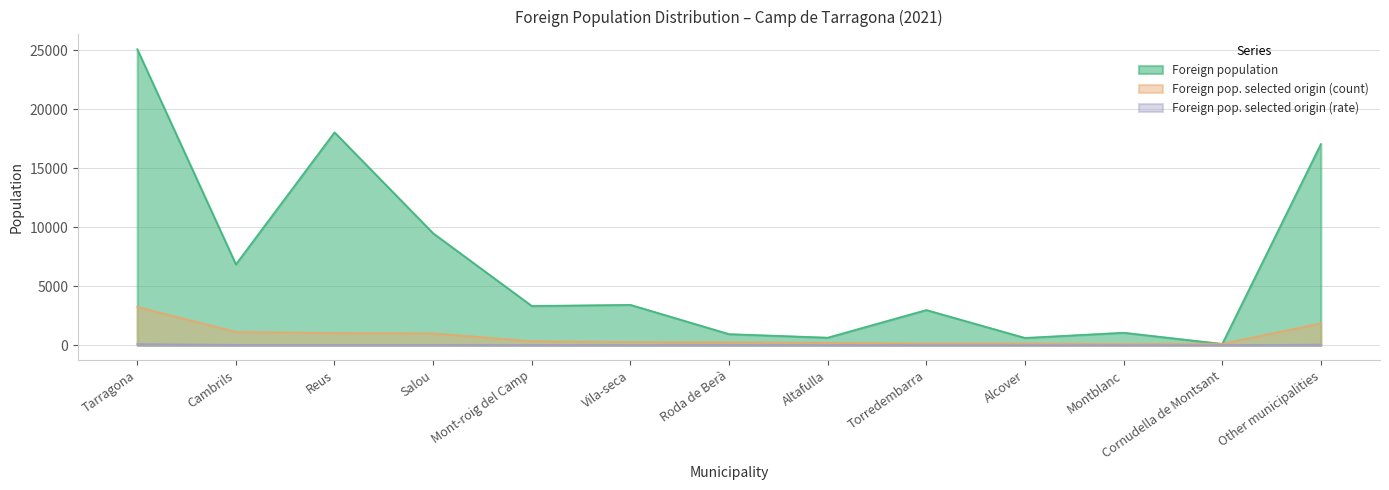

What is the sum of the Foreign pop. selected origin (rate) values at Montblanc and Other municipalities?

63